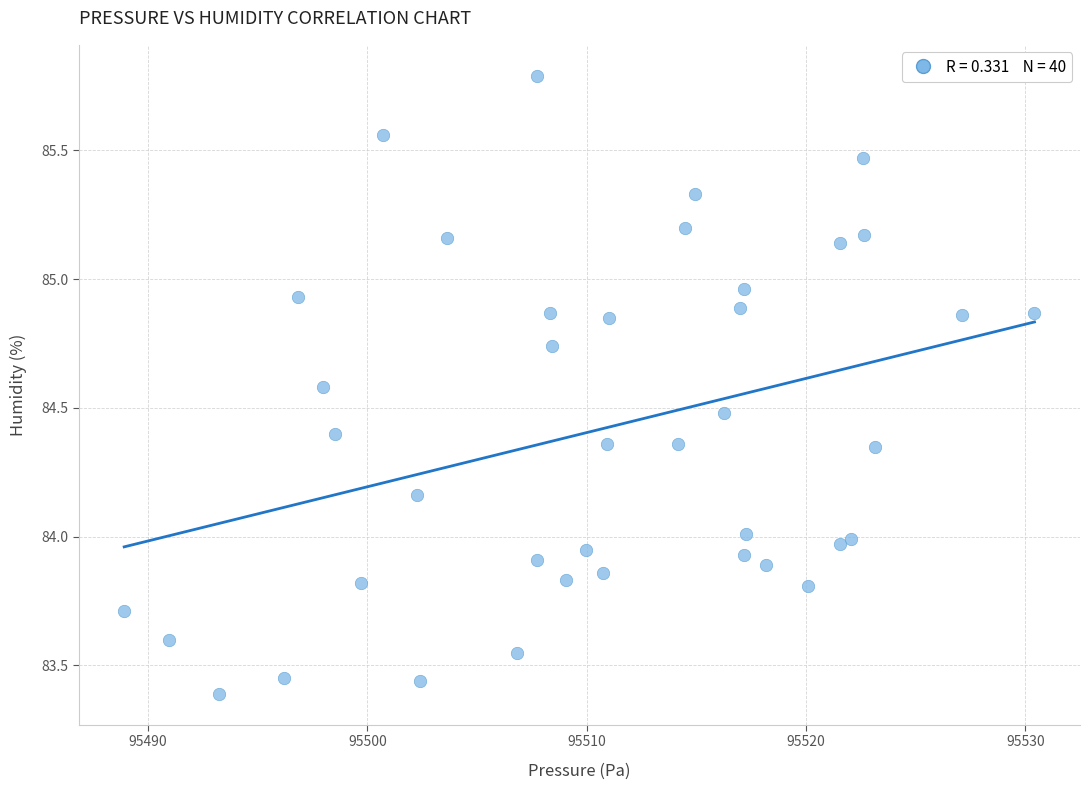

What is the range of X values (max minus min)?

41.5